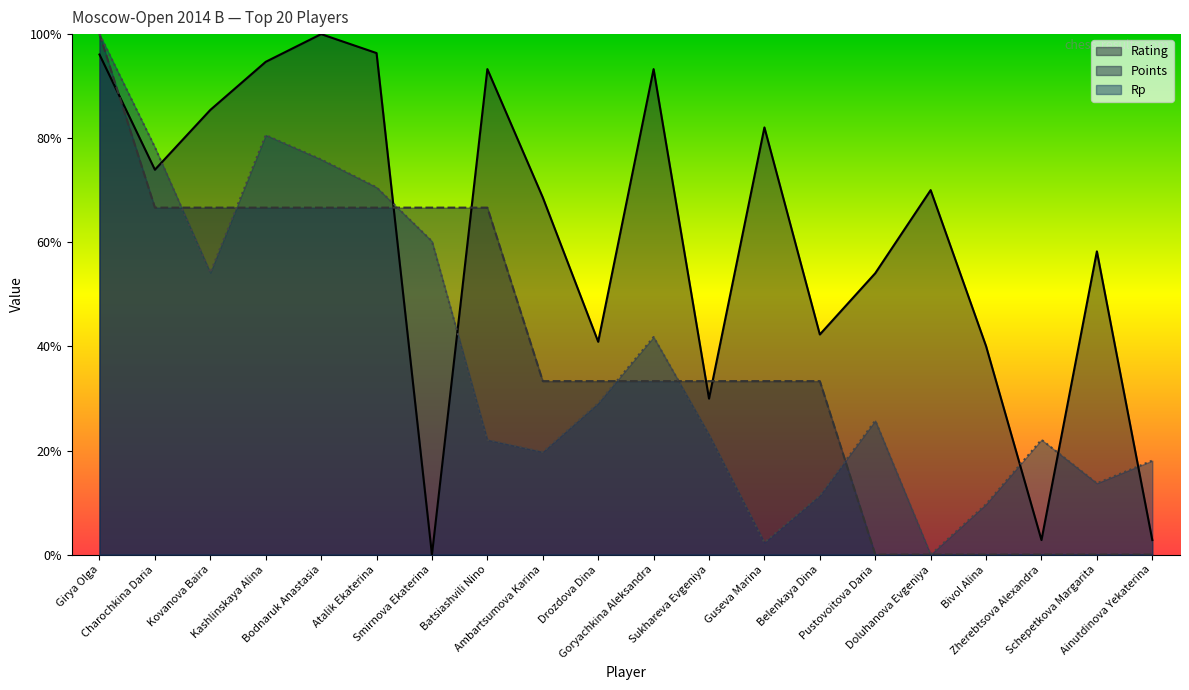

Does the chart display data point markers on the line(s)?

No